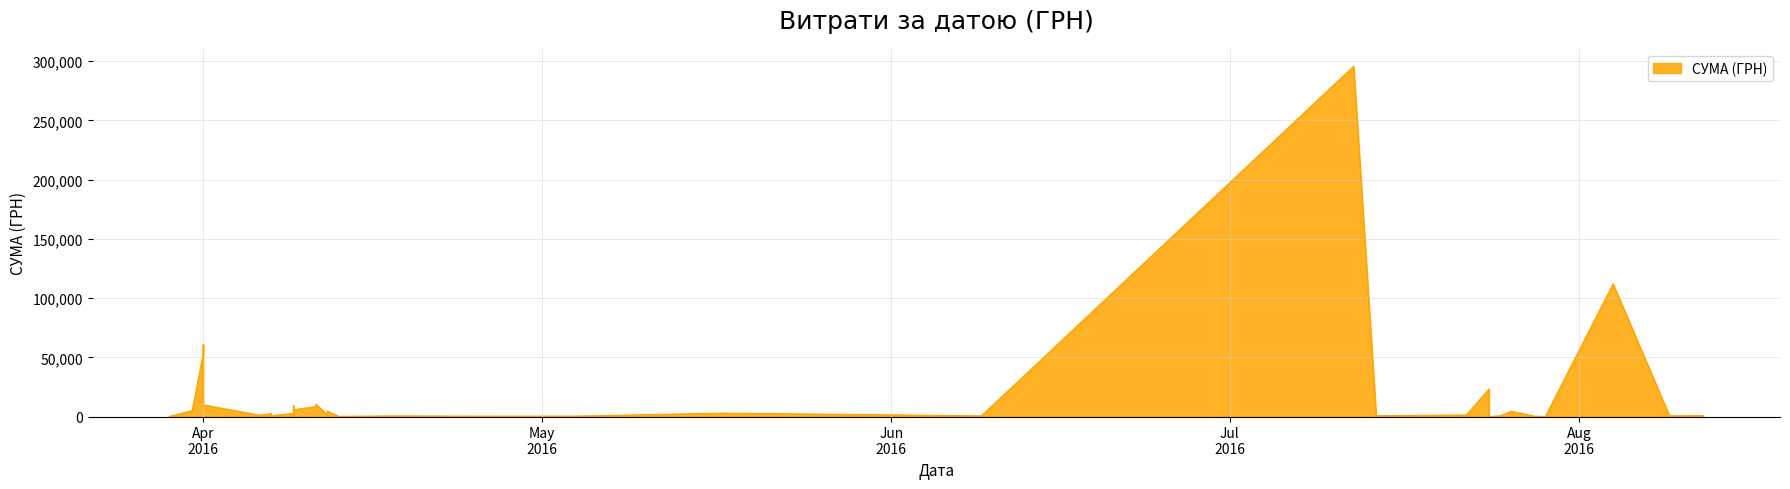

Does the chart have visible grid lines?

Yes